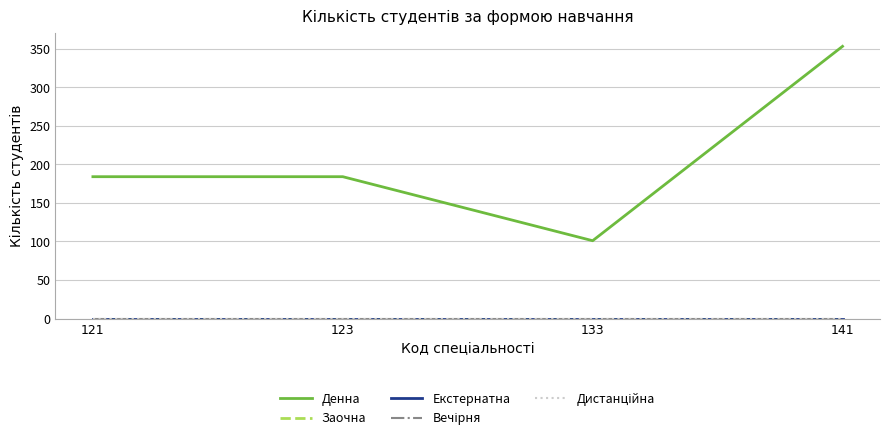

Does the chart display data point markers on the line(s)?

No